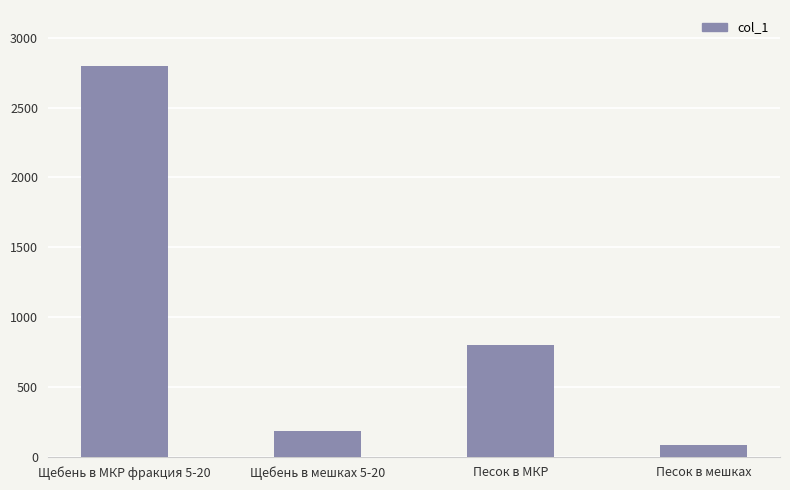

What is the greatest value displayed?

2800